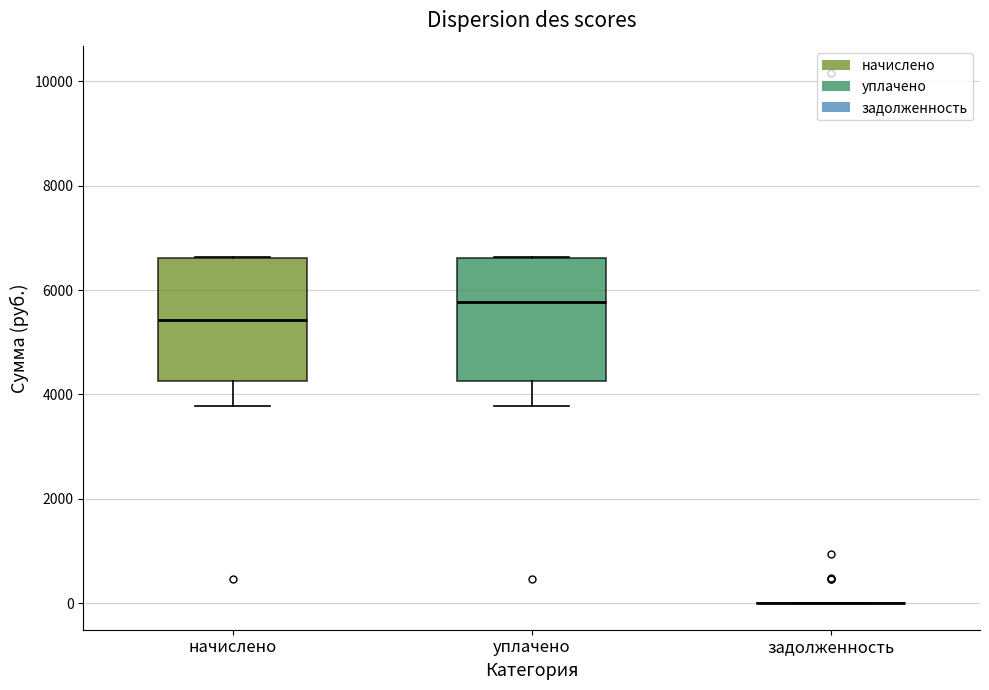

Where does the median line of the box for уплачено sit on the y-axis? The values are not printed on the chart, so give them approximately, as read against the axis.

5800